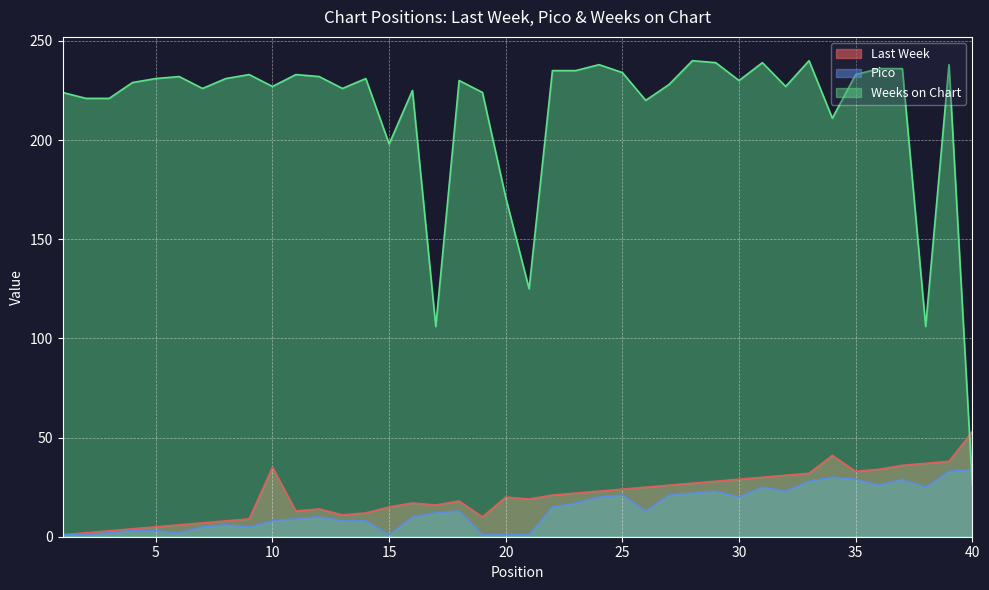

At which label does Last Week first exceed 21?

10